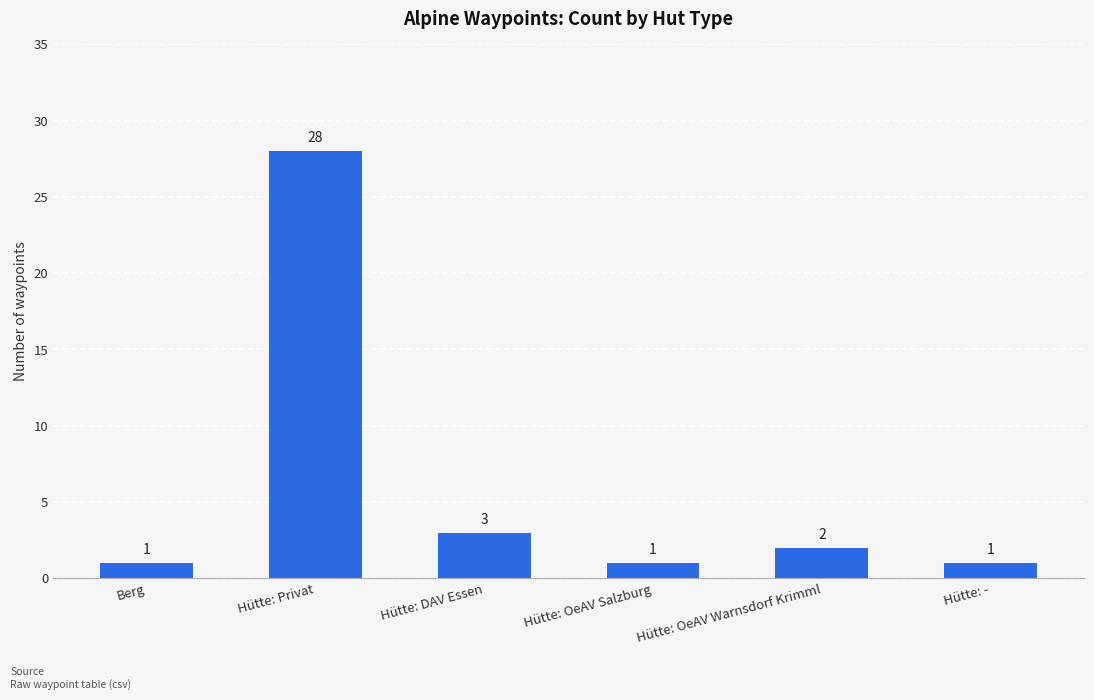

Reading left to right, extract all data points from this chart.

Berg=1	Hütte: Privat=28	Hütte: DAV Essen=3	Hütte: OeAV Salzburg=1	Hütte: OeAV Warnsdorf Krimml=2	Hütte: -=1